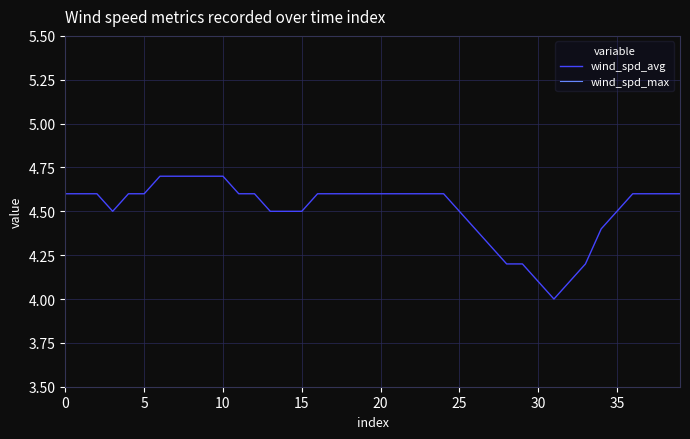

At 10, list the series in order from largest to smallest.

wind_spd_max, wind_spd_avg